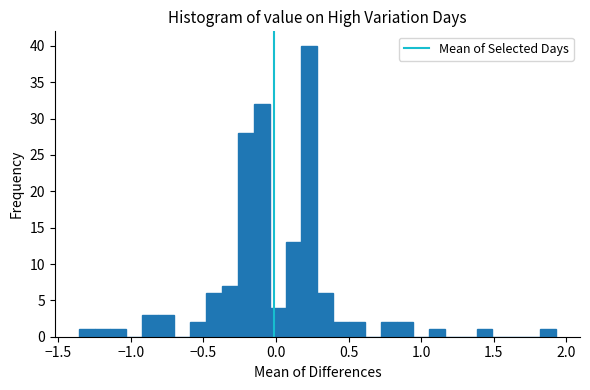

Around what value on the x-axis is the tallest bar? Give the approximate position of its centre, as read against the axis.

0.25